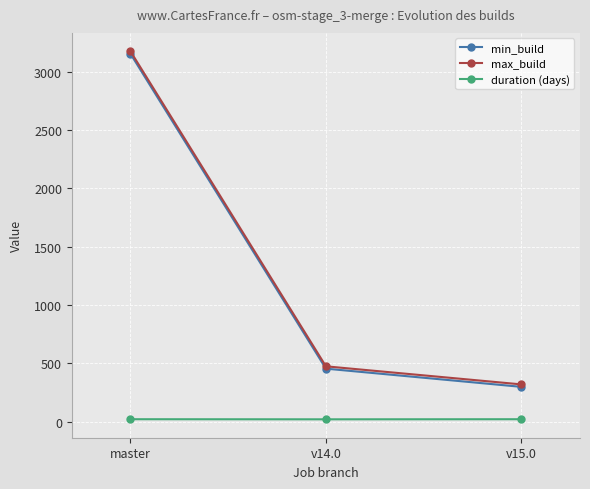

What is the average value of the duration (days) series?

21.3